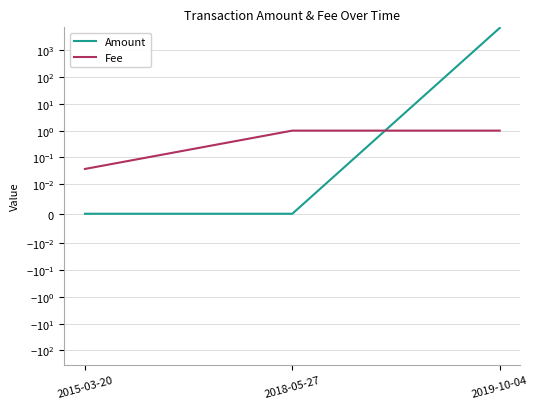

Rank the categories by Amount value from lowest to highest.

2018-05-27, 2015-03-20, 2019-10-04